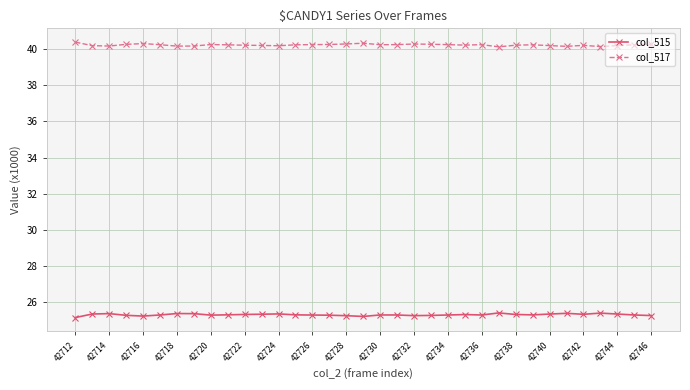

True or false: col_515 has more than 2 interior local peaks.

True